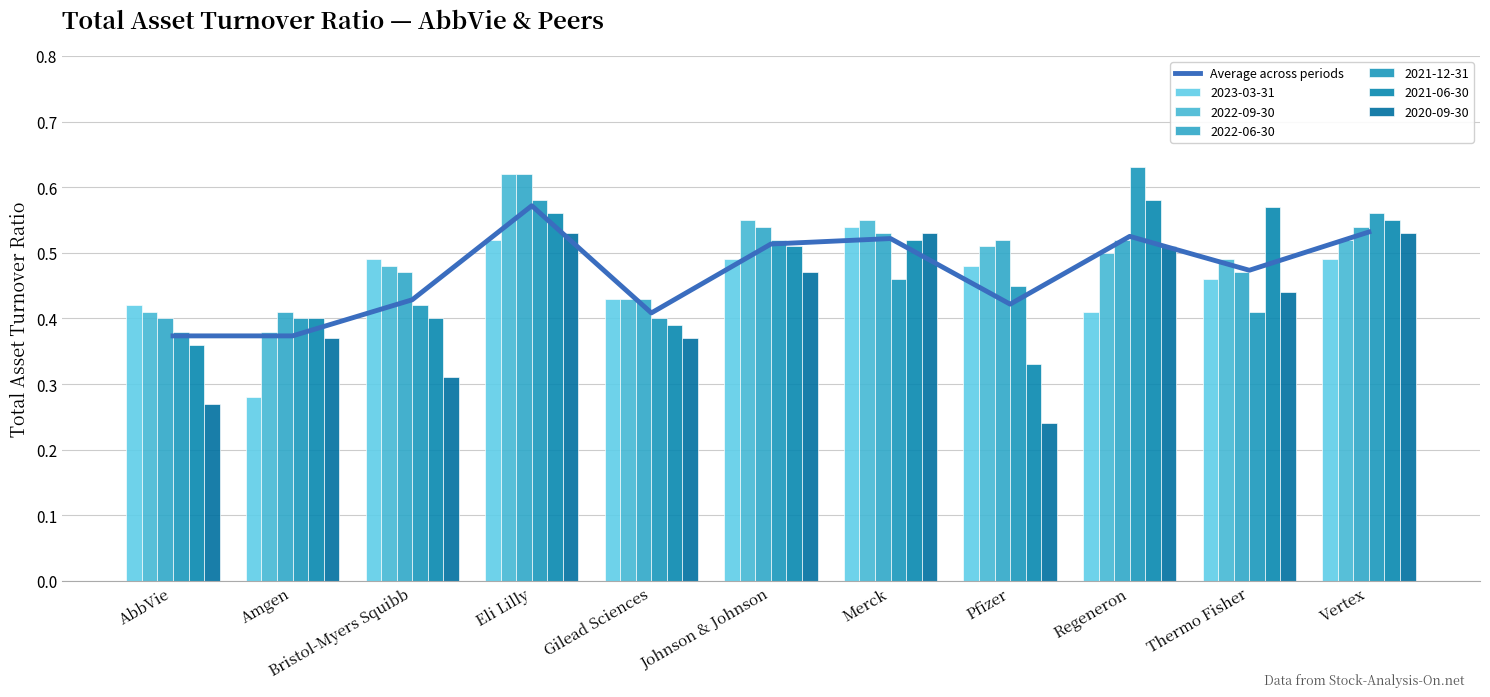

List the labels in order of value, largest first.

Eli Lilly, Vertex, Regeneron, Merck, Johnson & Johnson, Thermo Fisher, Bristol-Myers Squibb, Pfizer, Gilead Sciences, Amgen, AbbVie